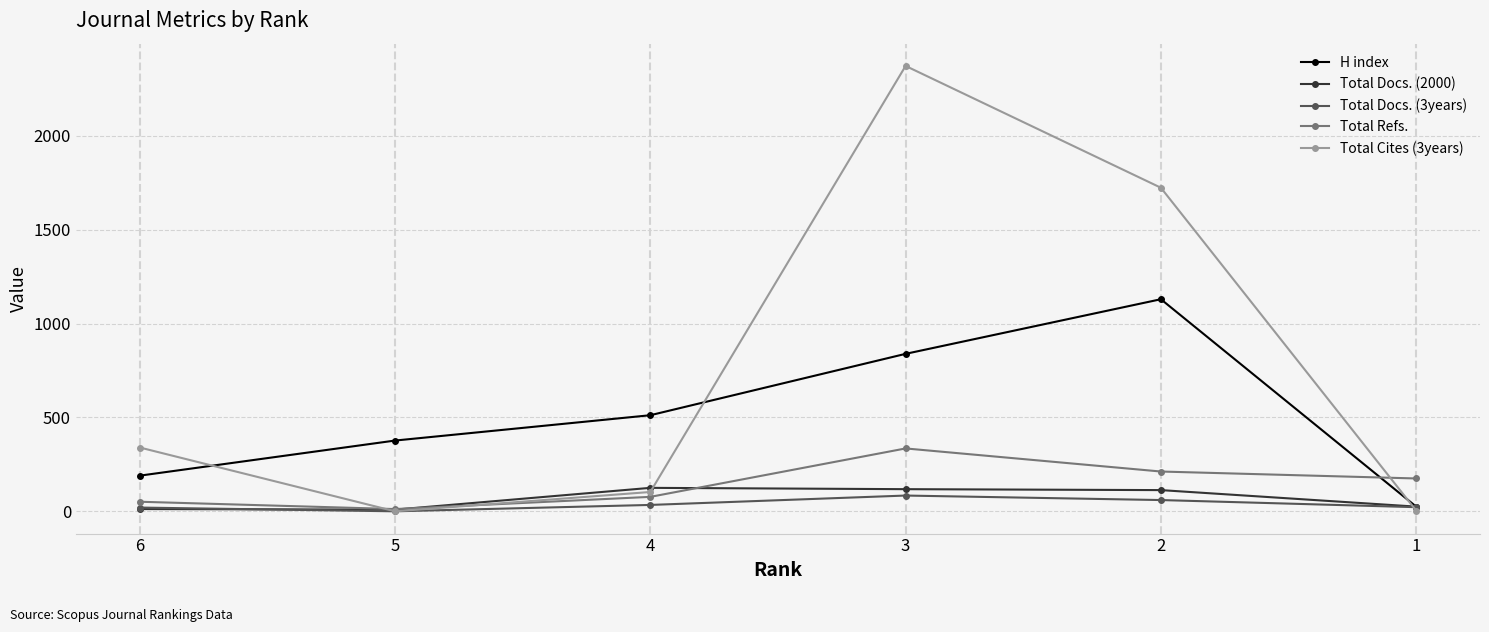

Where do H index and Total Refs. first cross each other?

2 and 1